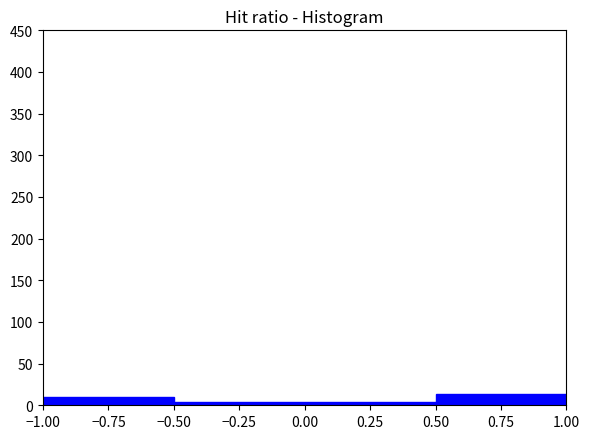

How tall is the bar that spans -1.00 to -0.50 on the x-axis? The values are not printed on the chart, so give them approximately, as read against the axis.

10